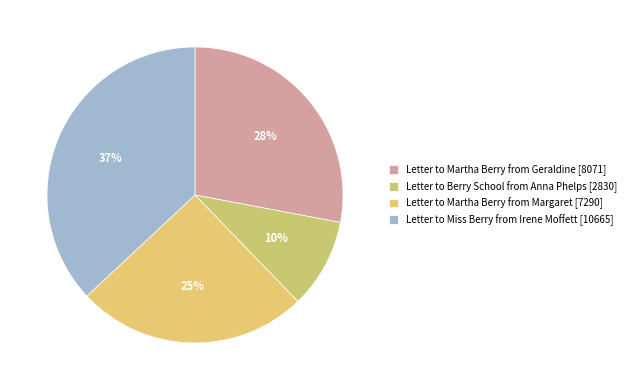

How many slices are in this pie chart?

4